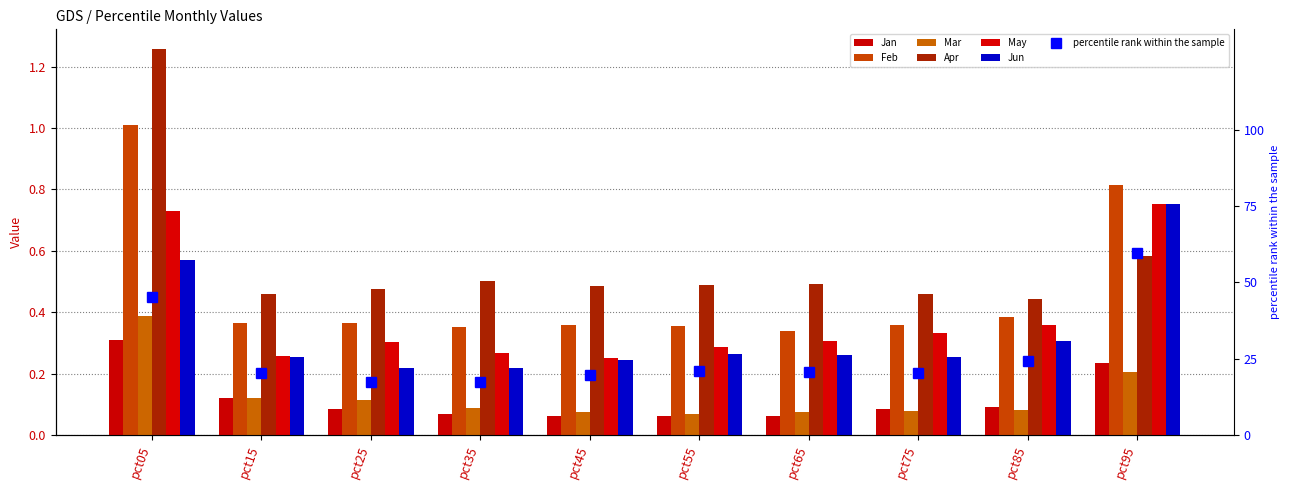

Reading right to left, extract all data points from this chart.

Jan: pct95=0.2	pct85=0.1	pct75=0.1	pct65=0.1	pct55=0.1	pct45=0.1	pct35=0.1	pct25=0.1	pct15=0.1	pct05=0.3
Feb: pct95=0.8	pct85=0.4	pct75=0.4	pct65=0.3	pct55=0.4	pct45=0.4	pct35=0.4	pct25=0.4	pct15=0.4	pct05=1.0
Mar: pct95=0.2	pct85=0.1	pct75=0.1	pct65=0.1	pct55=0.1	pct45=0.1	pct35=0.1	pct25=0.1	pct15=0.1	pct05=0.4
Apr: pct95=0.6	pct85=0.4	pct75=0.5	pct65=0.5	pct55=0.5	pct45=0.5	pct35=0.5	pct25=0.5	pct15=0.5	pct05=1.3
May: pct95=0.8	pct85=0.4	pct75=0.3	pct65=0.3	pct55=0.3	pct45=0.3	pct35=0.3	pct25=0.3	pct15=0.3	pct05=0.7
Jun: pct95=0.8	pct85=0.3	pct75=0.3	pct65=0.3	pct55=0.3	pct45=0.2	pct35=0.2	pct25=0.2	pct15=0.3	pct05=0.6